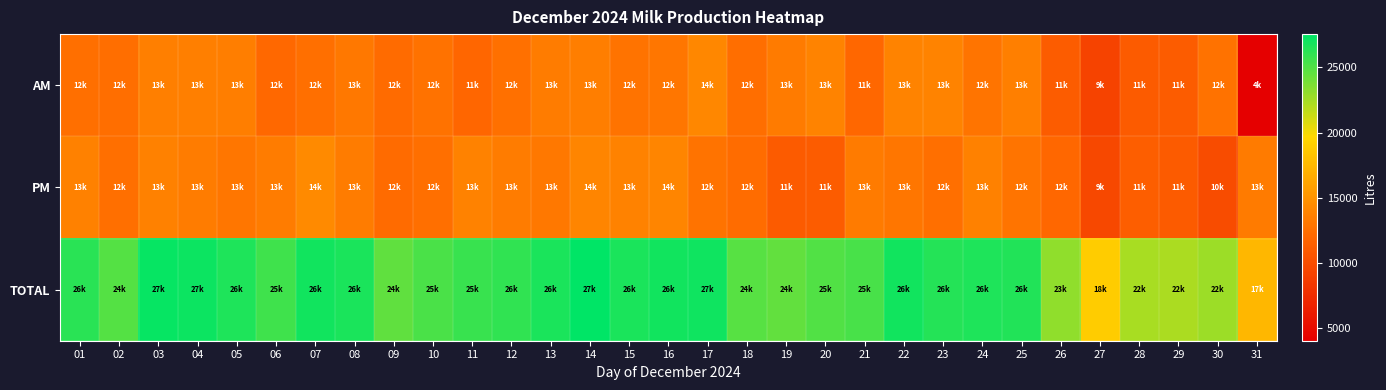

Which has a higher value, 23 or 11?

23